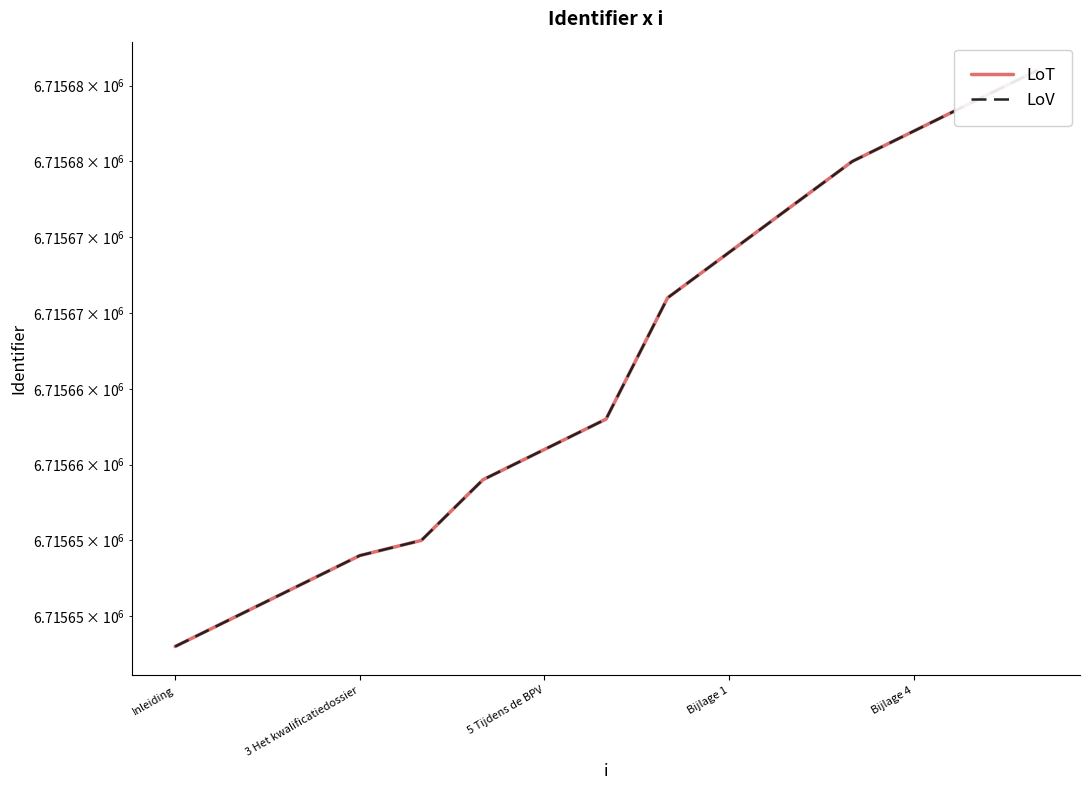

How many series are shown in this chart?

2